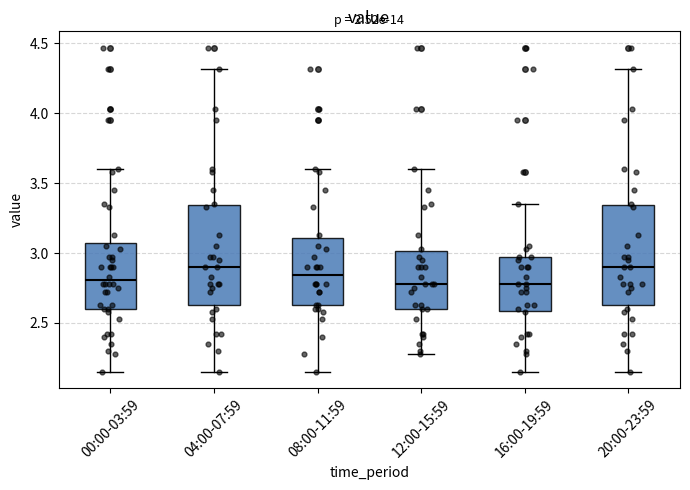

Reading left to right, read every box against the y-axis: the position of its median line, the range the box covers, and the ends of its whiskers. The values are not printed on the chart, so give them approximately, as read against the axis.

00:00-03:59: median 2.80, box 2.60 to 3.05, whiskers 2.15 to 3.60
04:00-07:59: median 2.90, box 2.65 to 3.35, whiskers 2.15 to 4.30
08:00-11:59: median 2.85, box 2.65 to 3.10, whiskers 2.15 to 3.60
12:00-15:59: median 2.80, box 2.60 to 3.00, whiskers 2.30 to 3.60
16:00-19:59: median 2.80, box 2.60 to 2.95, whiskers 2.15 to 3.35
20:00-23:59: median 2.90, box 2.65 to 3.35, whiskers 2.15 to 4.30